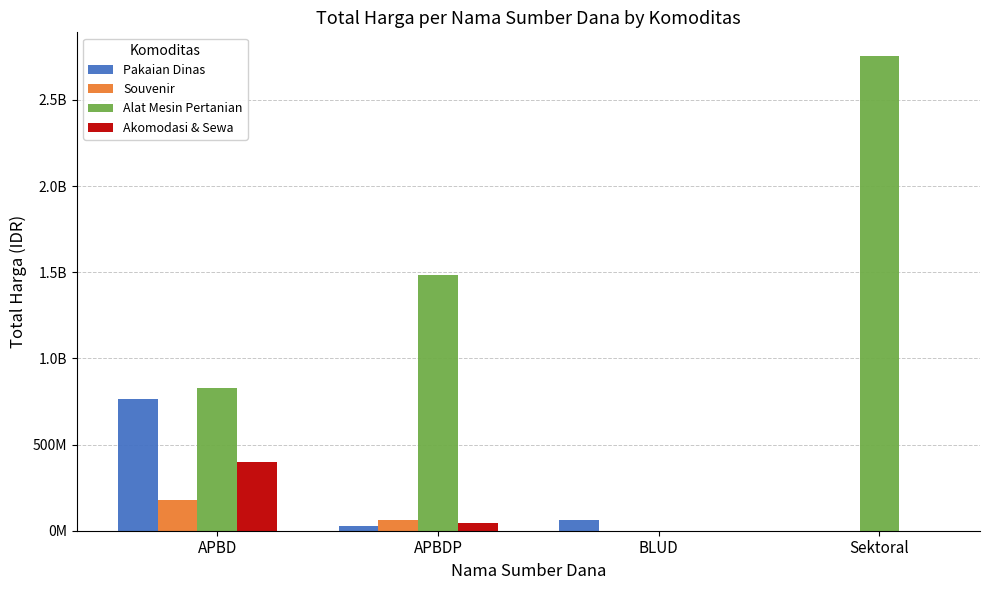

What is the sum of the Souvenir values at BLUD and APBD?

176100000